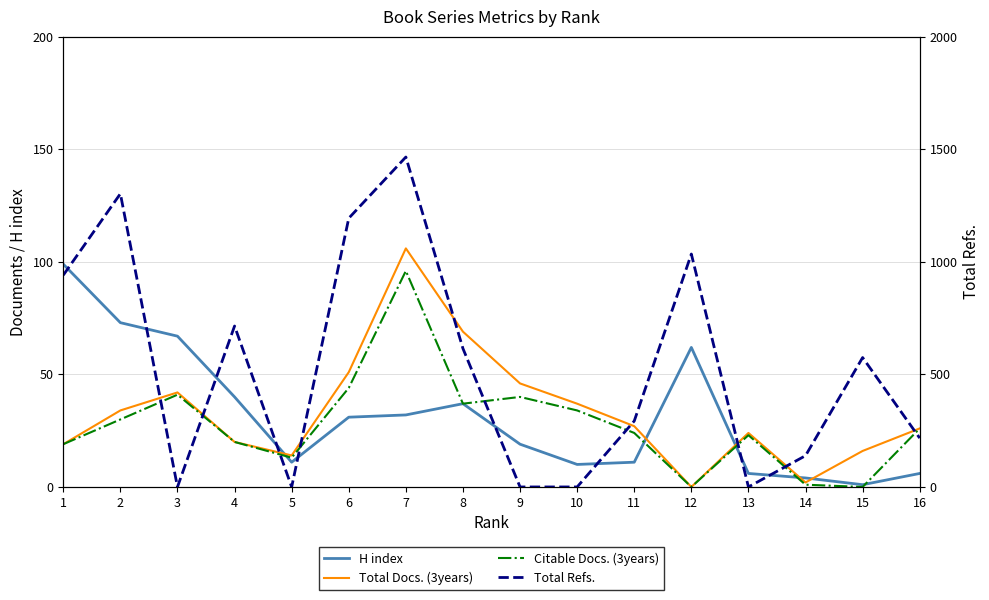

Reading left to right, what are all the values shown in this chart?

H index: 99	73	67	40	11	31	32	37	19	10	11	62	6	4	1	6
Total Docs. (3years): 19	34	42	20	14	51	106	69	46	37	27	0	24	2	16	26
Citable Docs. (3years): 19	30	41	20	13	44	96	37	40	34	24	0	23	1	0	26
Total Refs.: 941	1303	0	715	0	1194	1466	615	0	0	293	1035	0	139	575	217